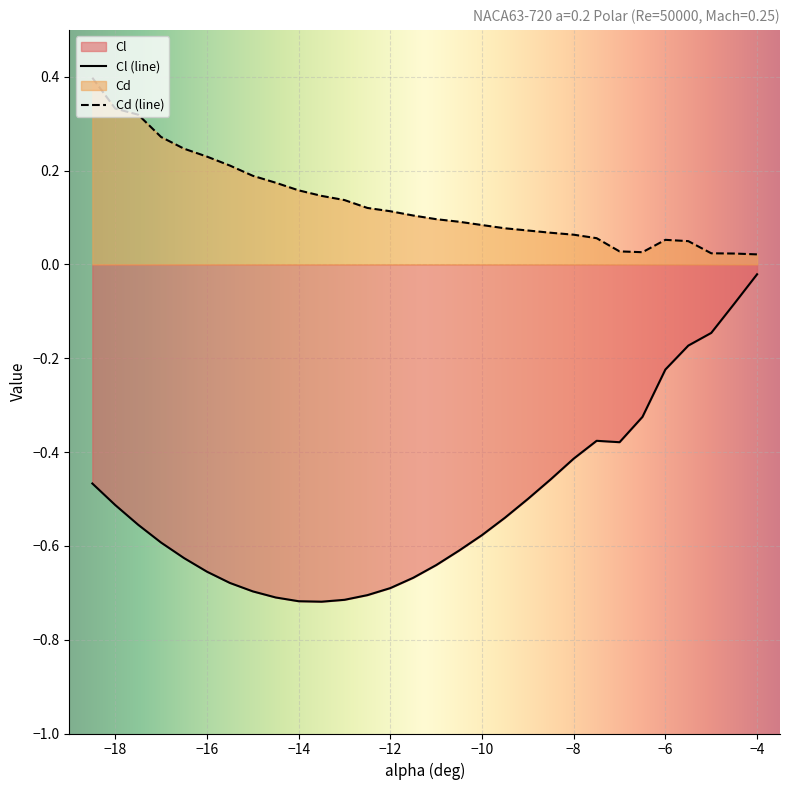

Does the chart display data point markers on the line(s)?

No